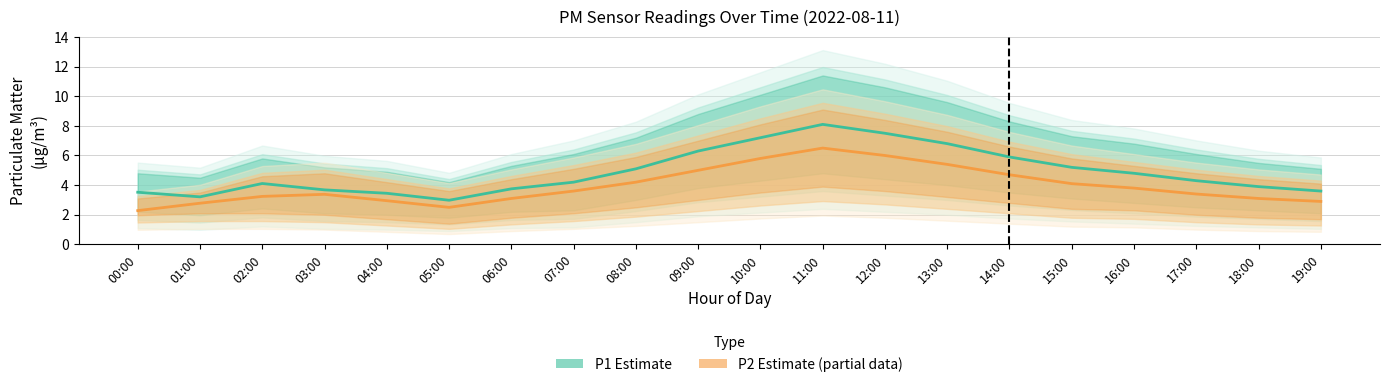

Does the chart have visible grid lines?

Yes